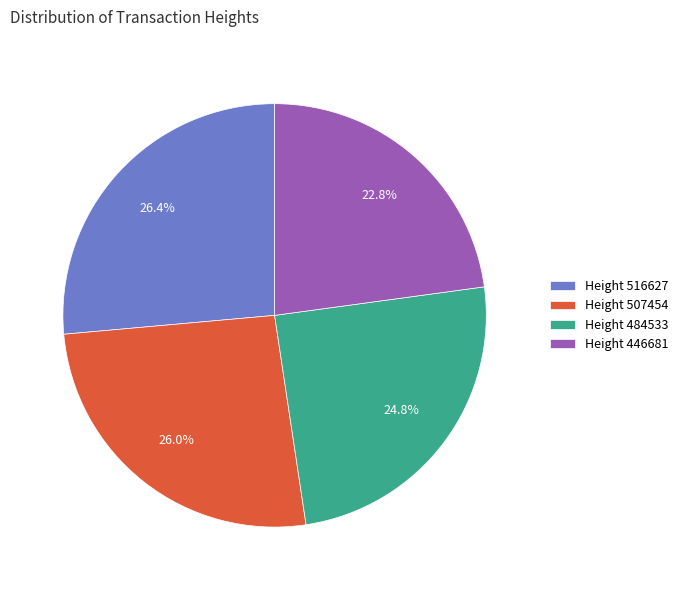

To the nearest percent, what is the average slice percentage?

25%